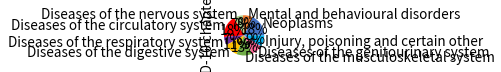

To the nearest percent, what is the difference between the largest and smallest slice percentages?

11%